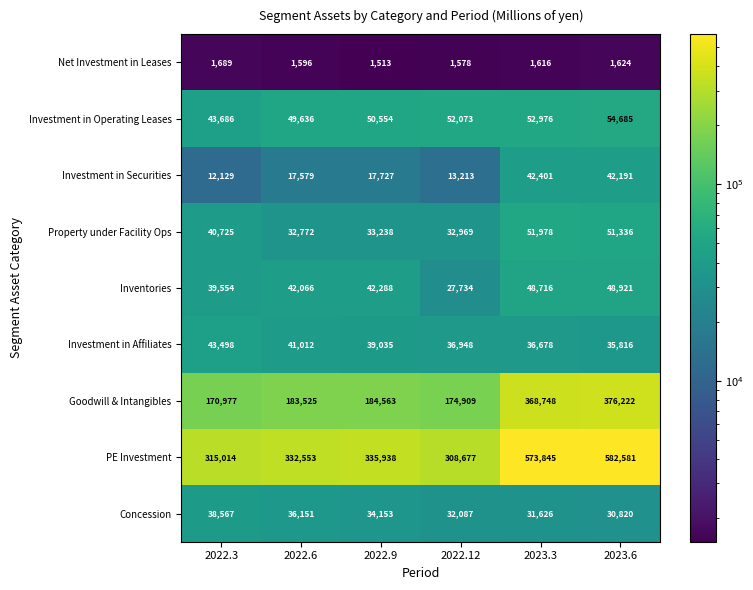

Rank the series at 2022.3 from highest to lowest value.

PE Investment, Goodwill & Intangibles, Investment in Operating Leases, Investment in Affiliates, Property under Facility Ops, Inventories, Concession, Investment in Securities, Net Investment in Leases